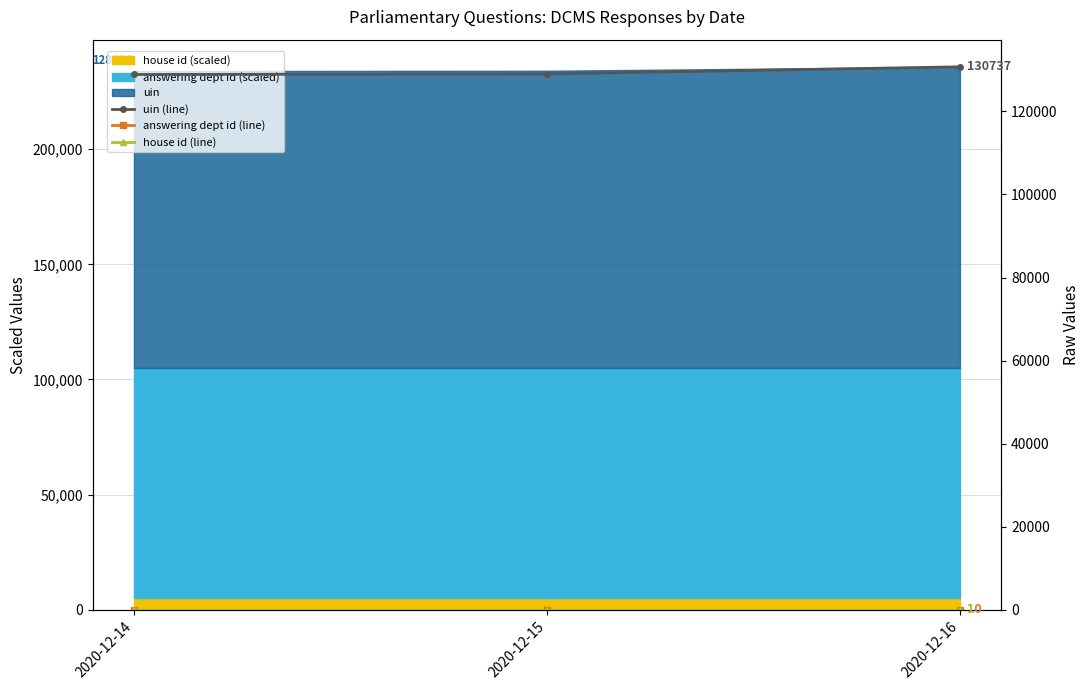

True or false: house id (line) has a value of 1 at 2020-12-14.

True